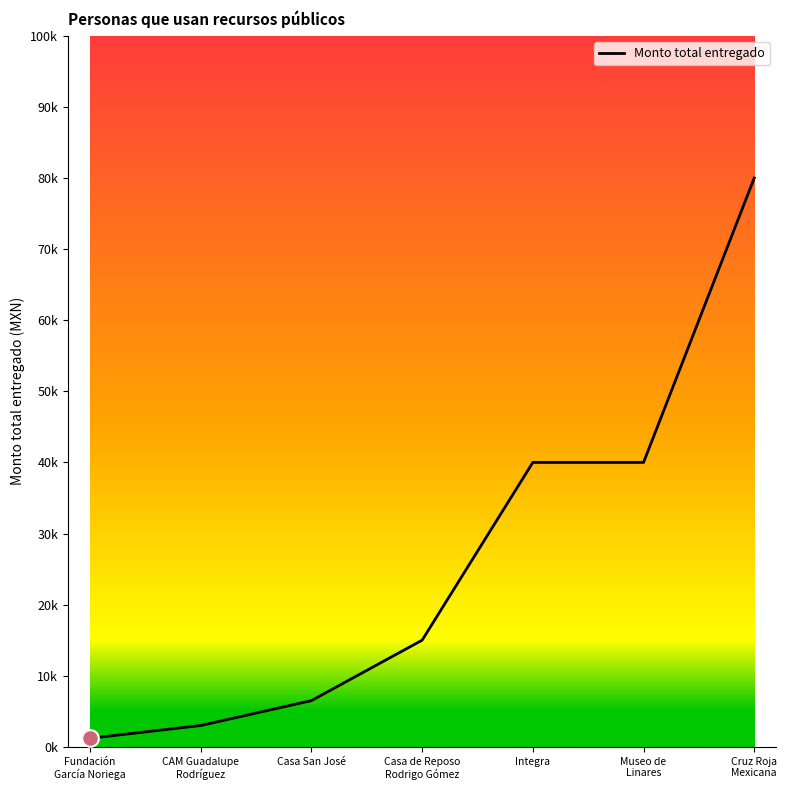

Is this an area chart (filled region under the line)?

No